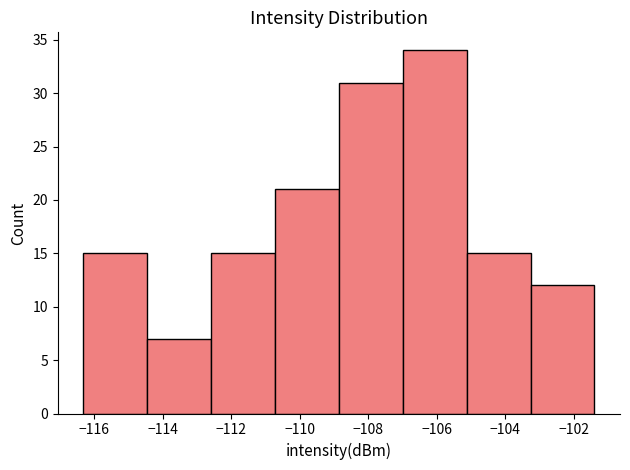

How tall is the bar that spans -103.2 to -101.4 on the x-axis? Neither the bar edges nor the heights are printed on the chart, so give them approximately, as read against the axes.

12